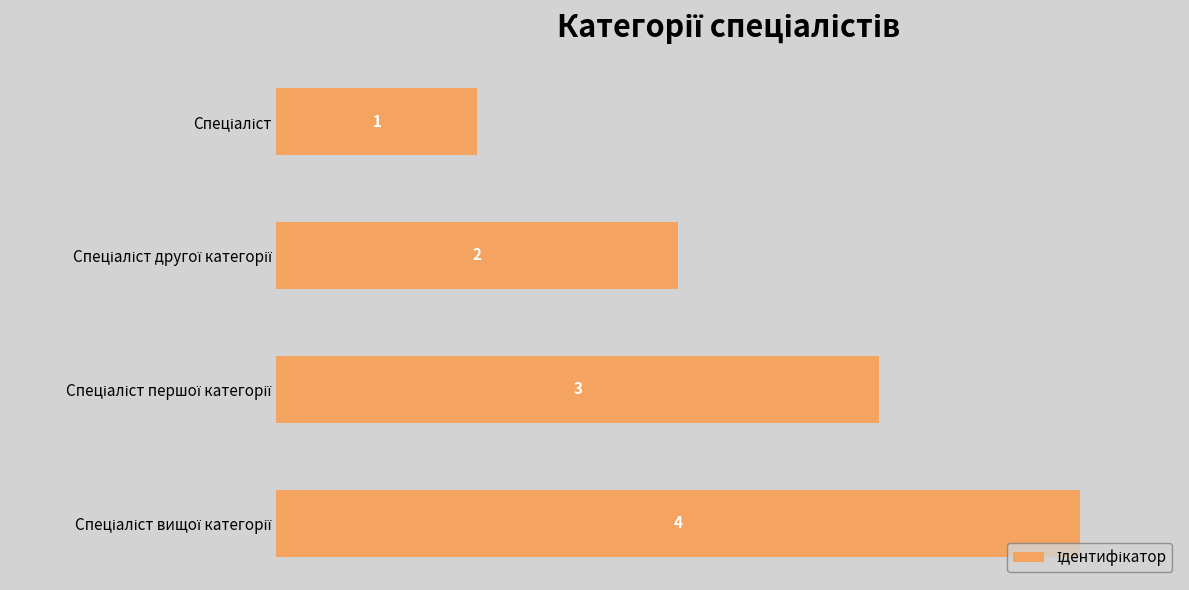

What is the value of the 4th bar from the top?

4